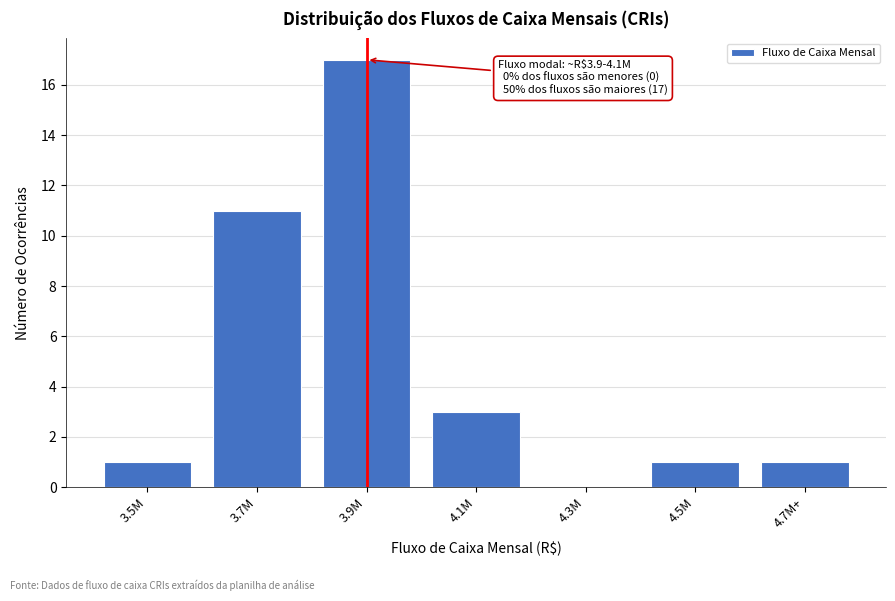

Reading left to right, what are all the values shown in this chart?

3.5M=1	3.7M=11	3.9M=17	4.1M=3	4.3M=0	4.5M=1	4.7M+=1